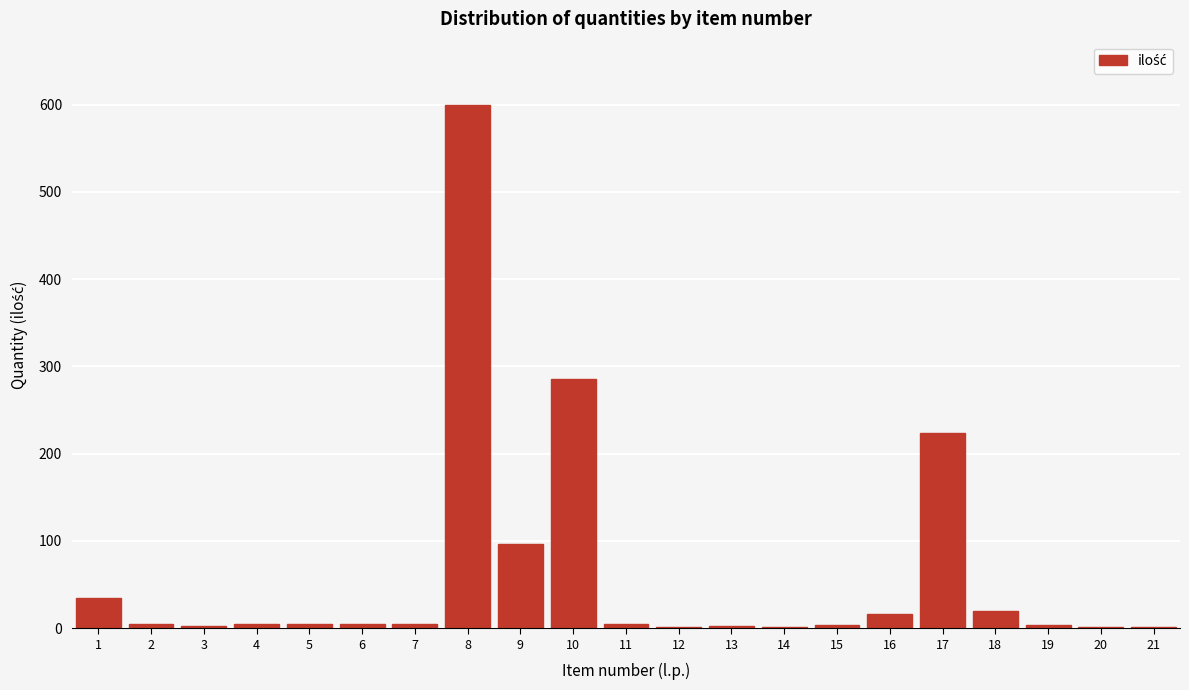

Is it true that the value at 10 is 286?

True